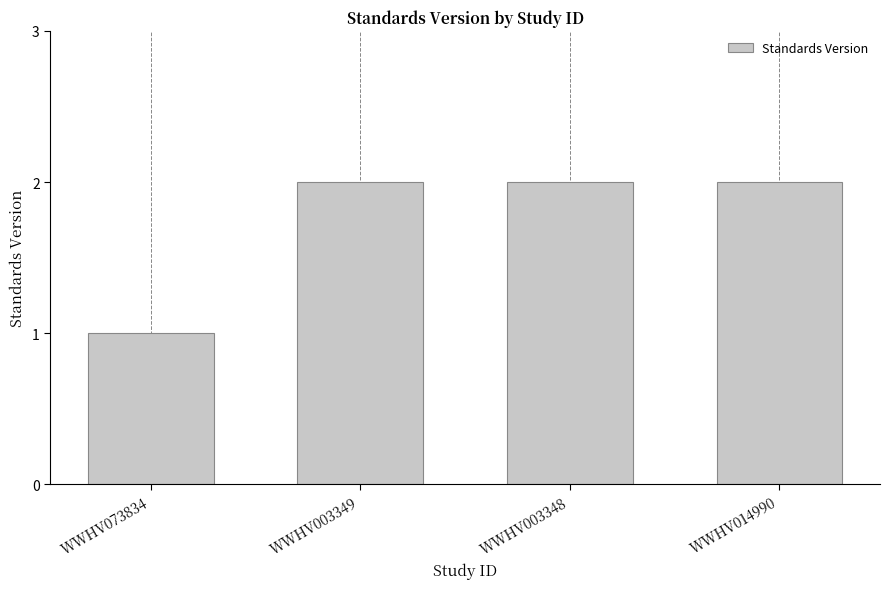

What is the average value?

2